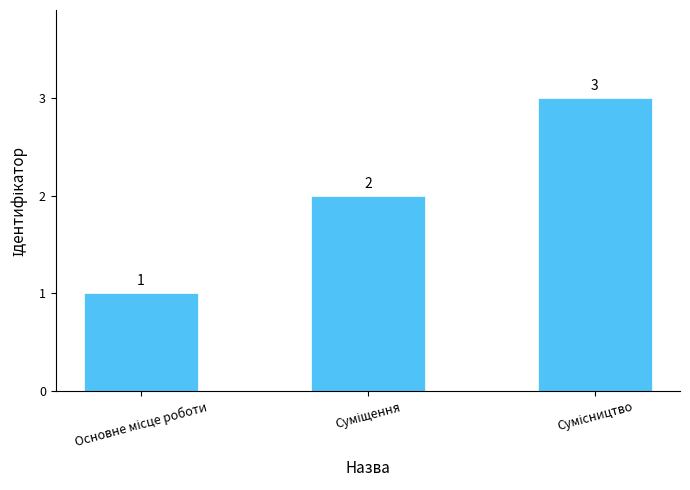

How many bars are there in total?

3